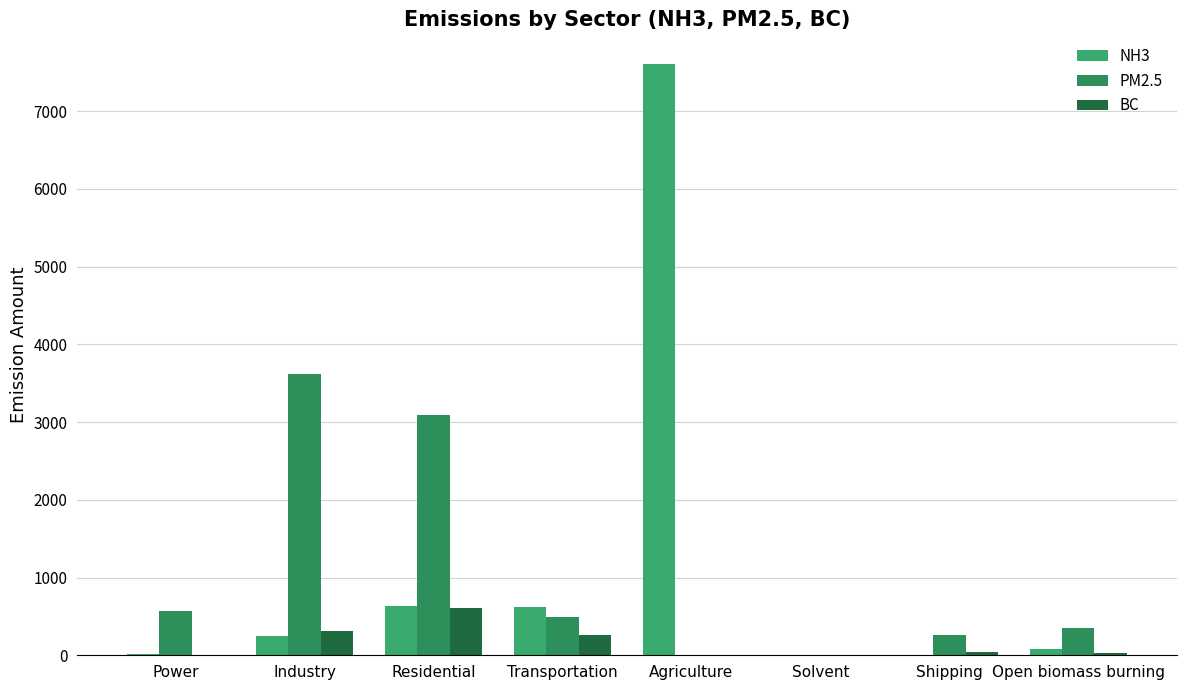

What is the value of the PM2.5 bar at the 2nd from the left?

3620